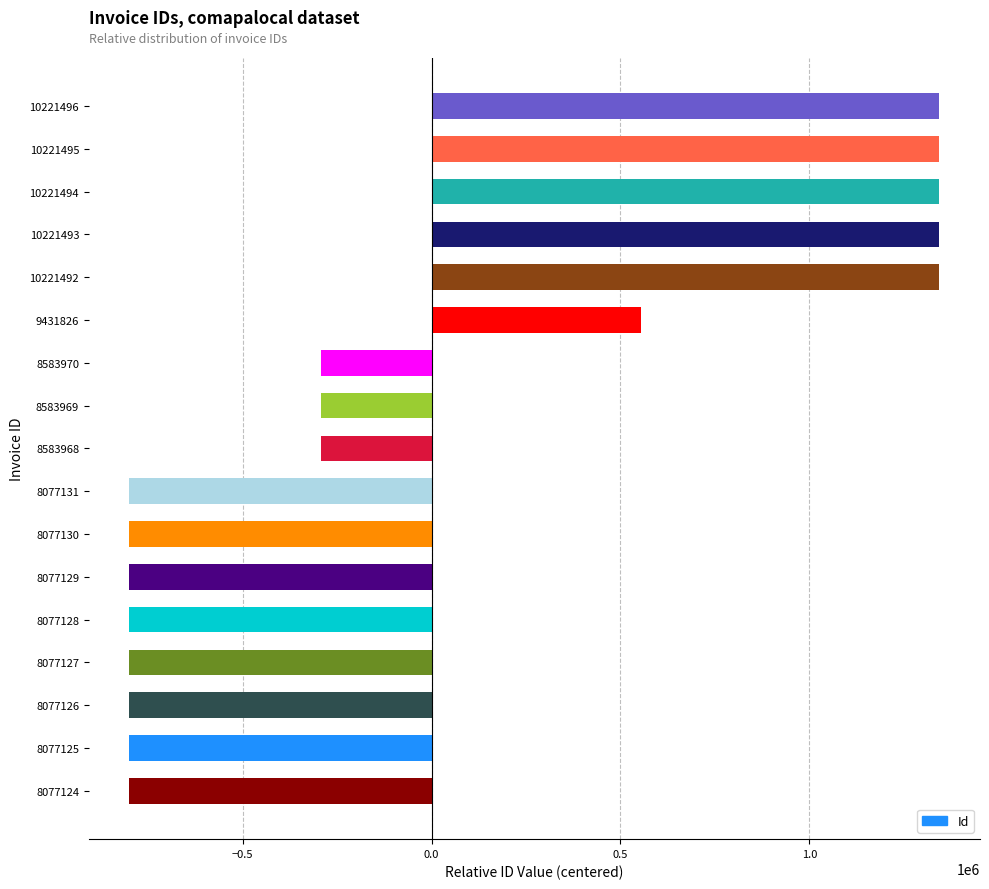

What is the difference between the values at 10221495 and 8077125?

2144370.0